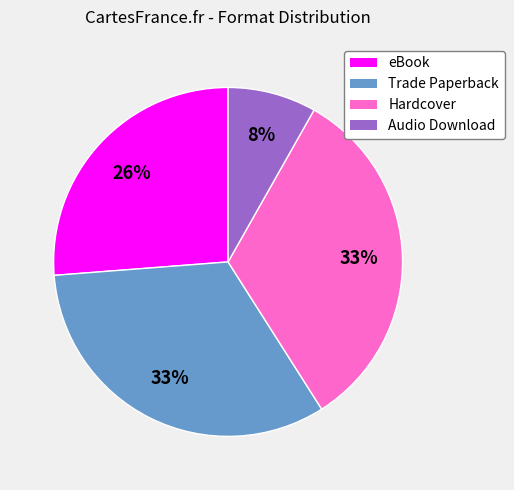

Which has a higher value, eBook or Audio Download?

eBook